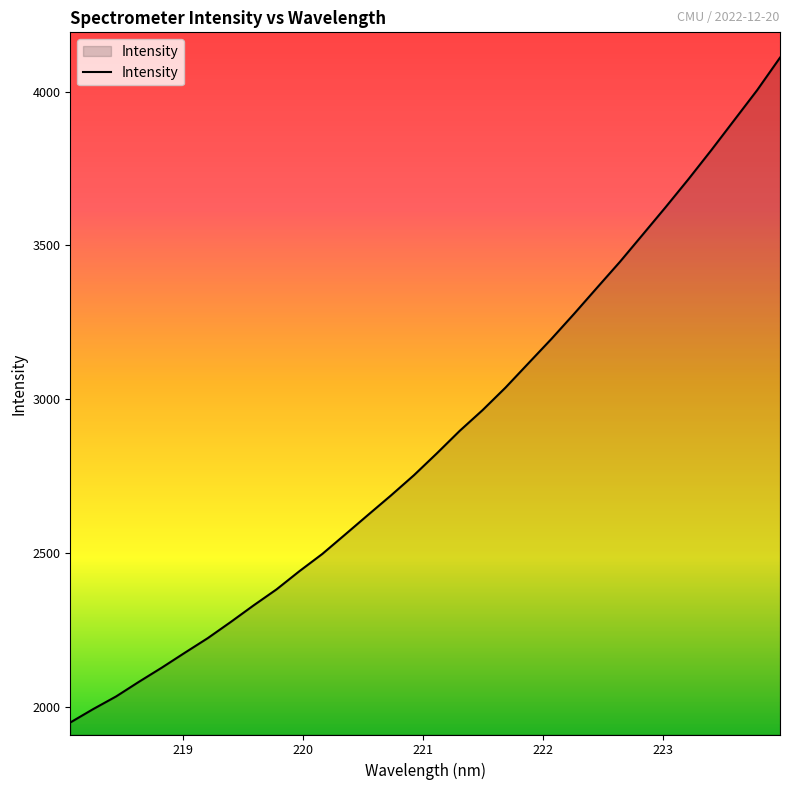

What is the sum of all values?

91976.8